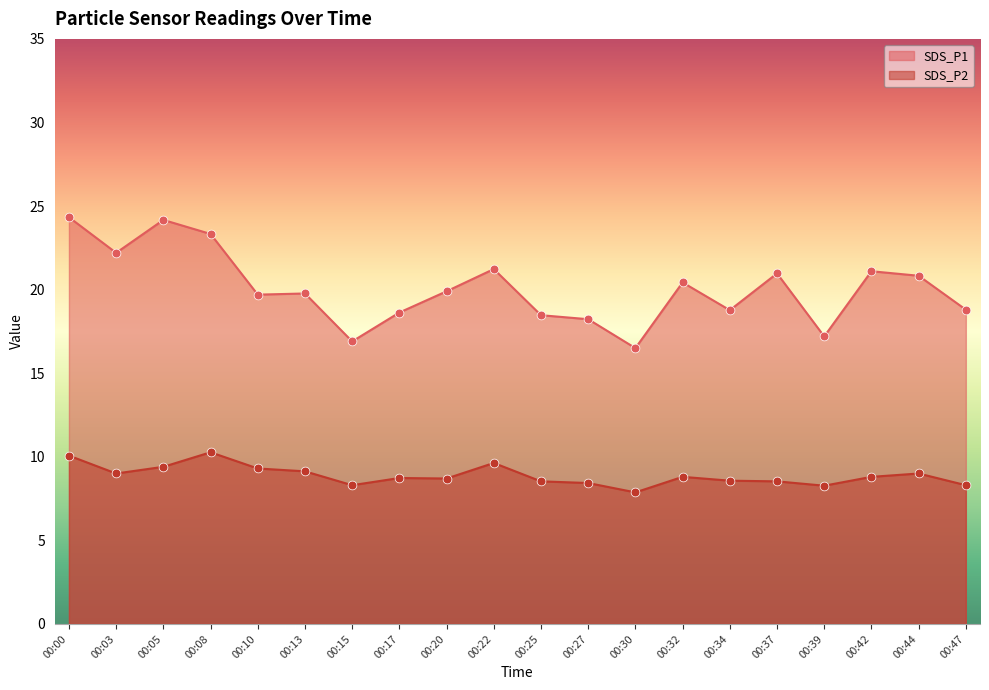

Which series has the widest spread of Y values?

SDS_P1